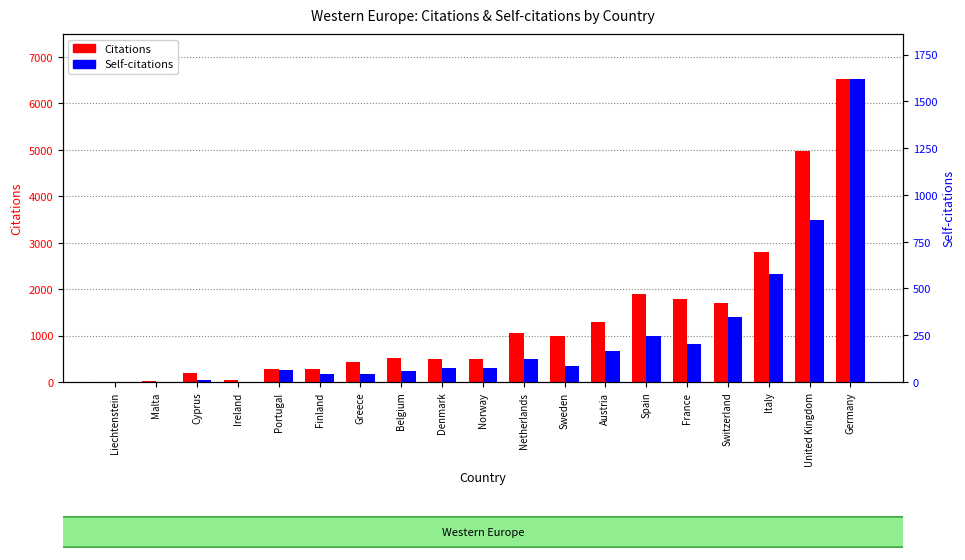

Is the value of Citations at Portugal greater than the value of Self-citations at Cyprus?

Yes